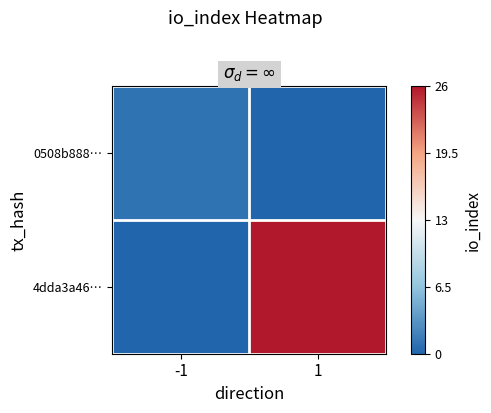

Which has a higher value, -1 or 1?

-1